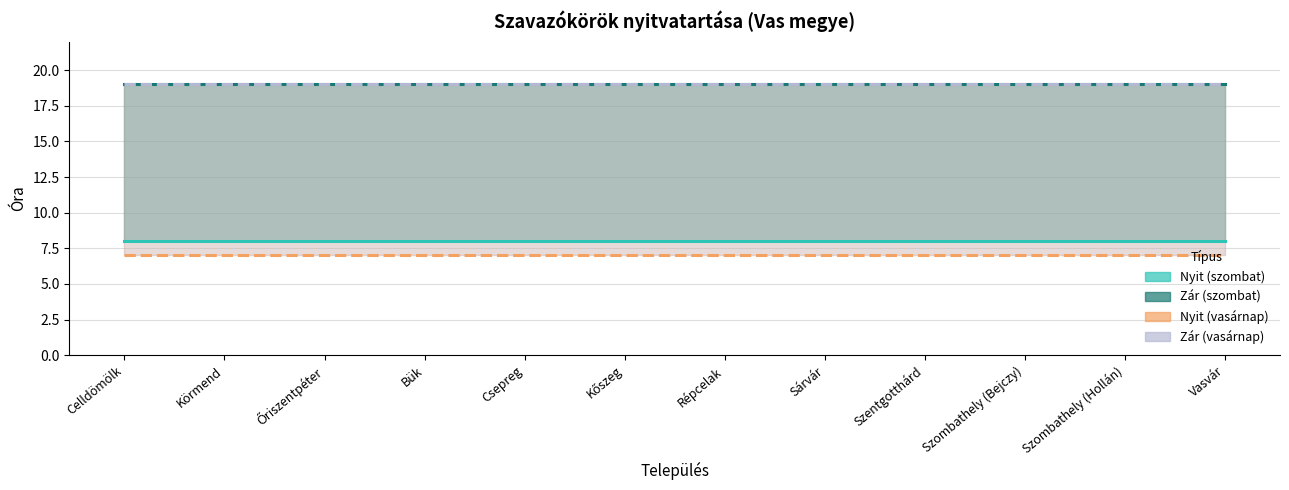

Which category has the highest value in the Nyit (szombat) series?

Celldömölk